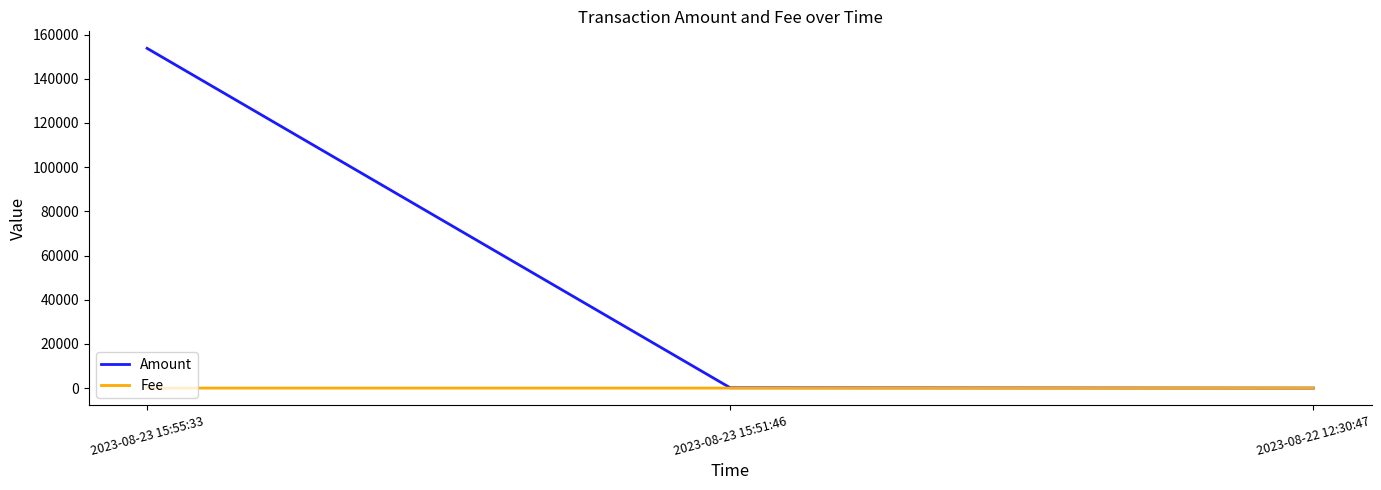

What are all the series names shown in the legend?

Amount, Fee